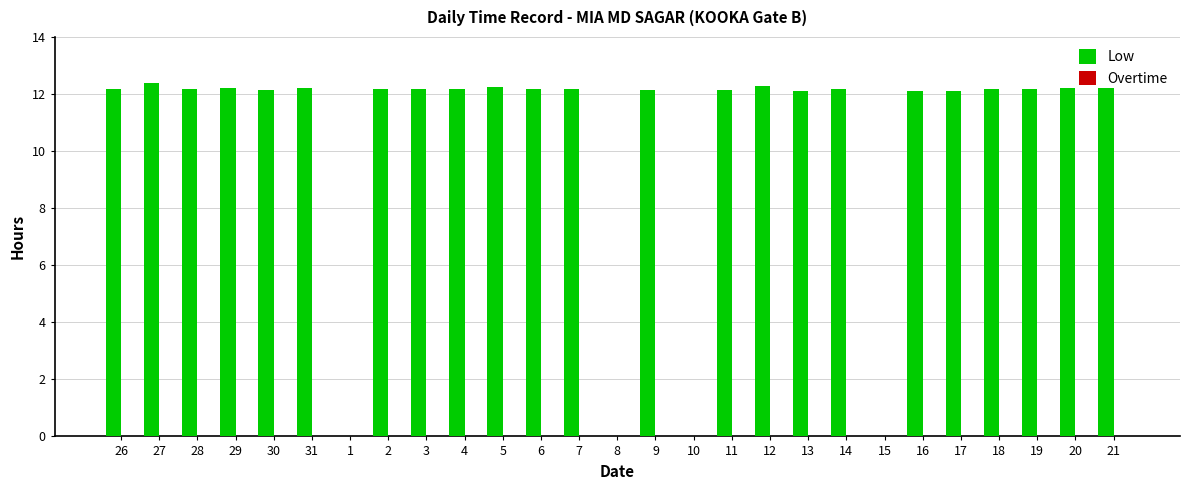

Between 15 and 13, which is larger?

13